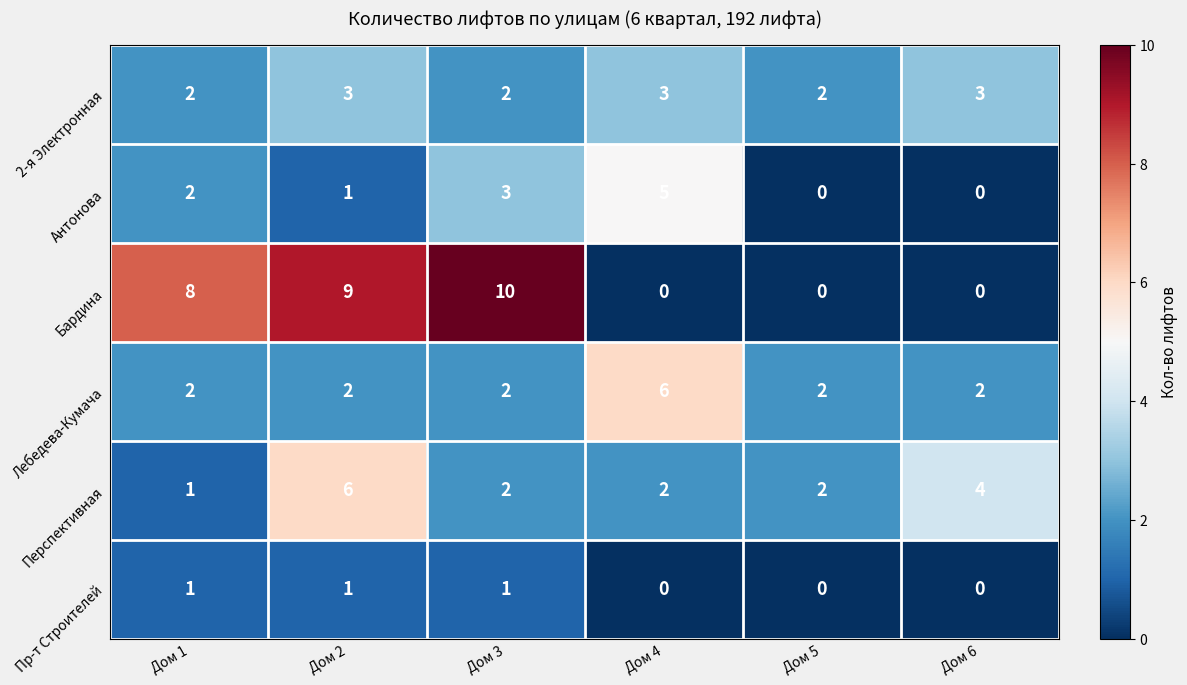

At which category does the chart reach its peak across all series?

Дом 3